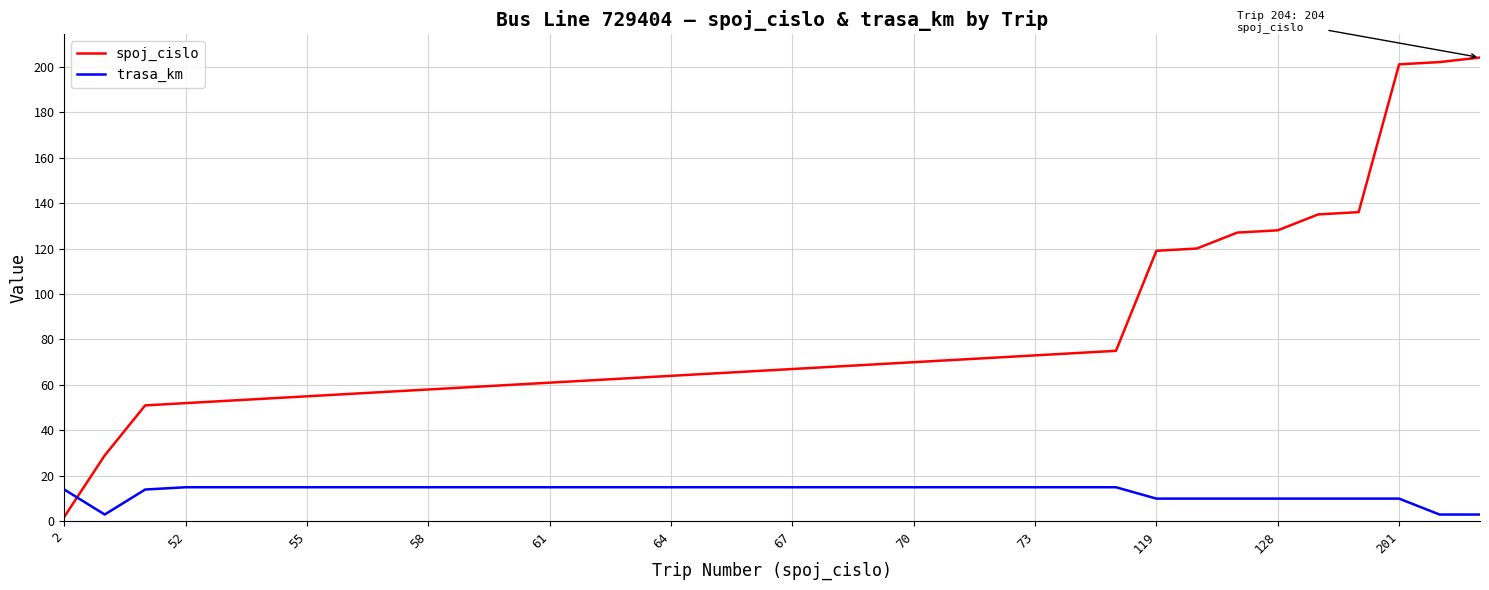

What is the difference between the maximum and minimum values in the trasa_km series?

12